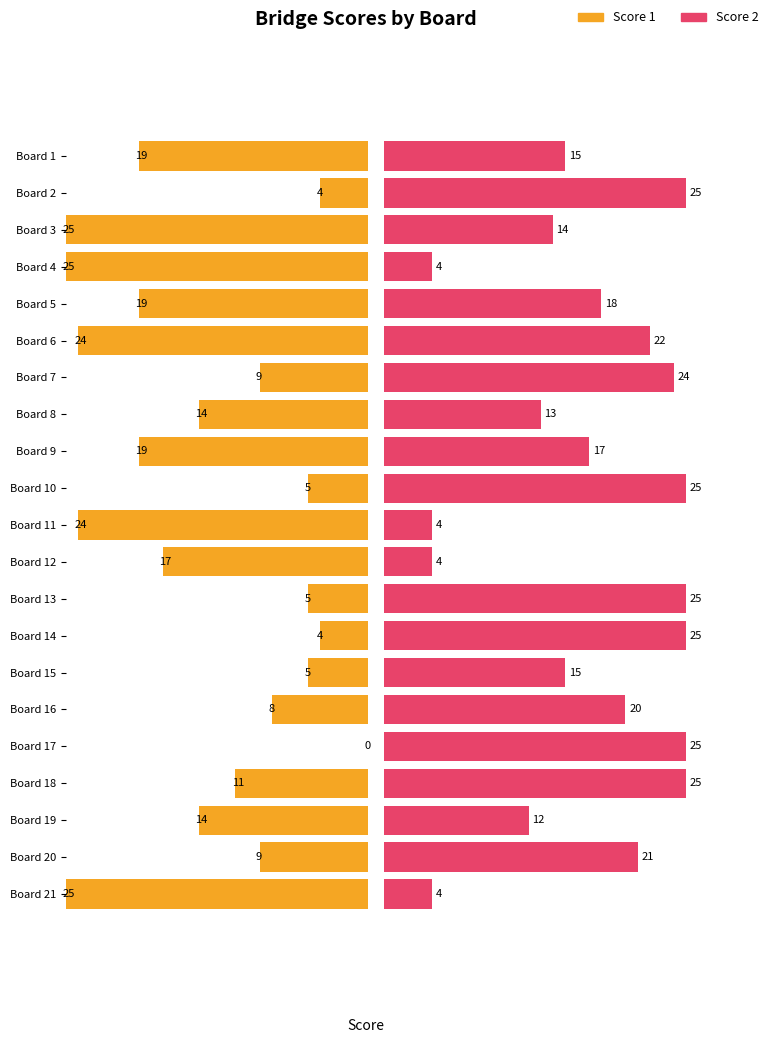

What is the difference between the maximum and minimum values in the Score 2 series?

21